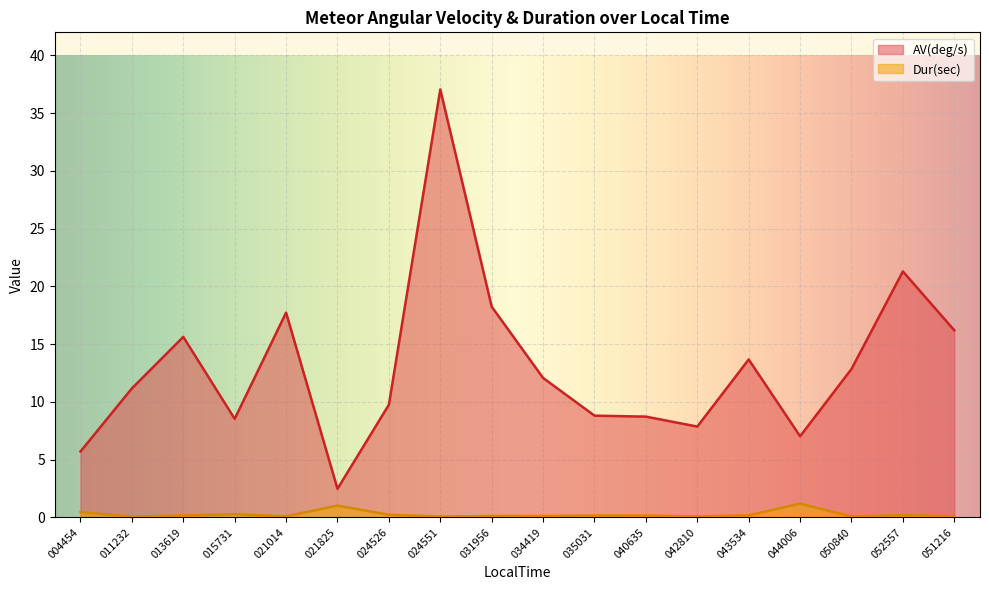

List the labels in order of Dur(sec) value, largest first.

044006, 021825, 004454, 015731, 024526, 052557, 043534, 013619, 035031, 040635, 031956, 034419, 051216, 021014, 042810, 011232, 024551, 050840